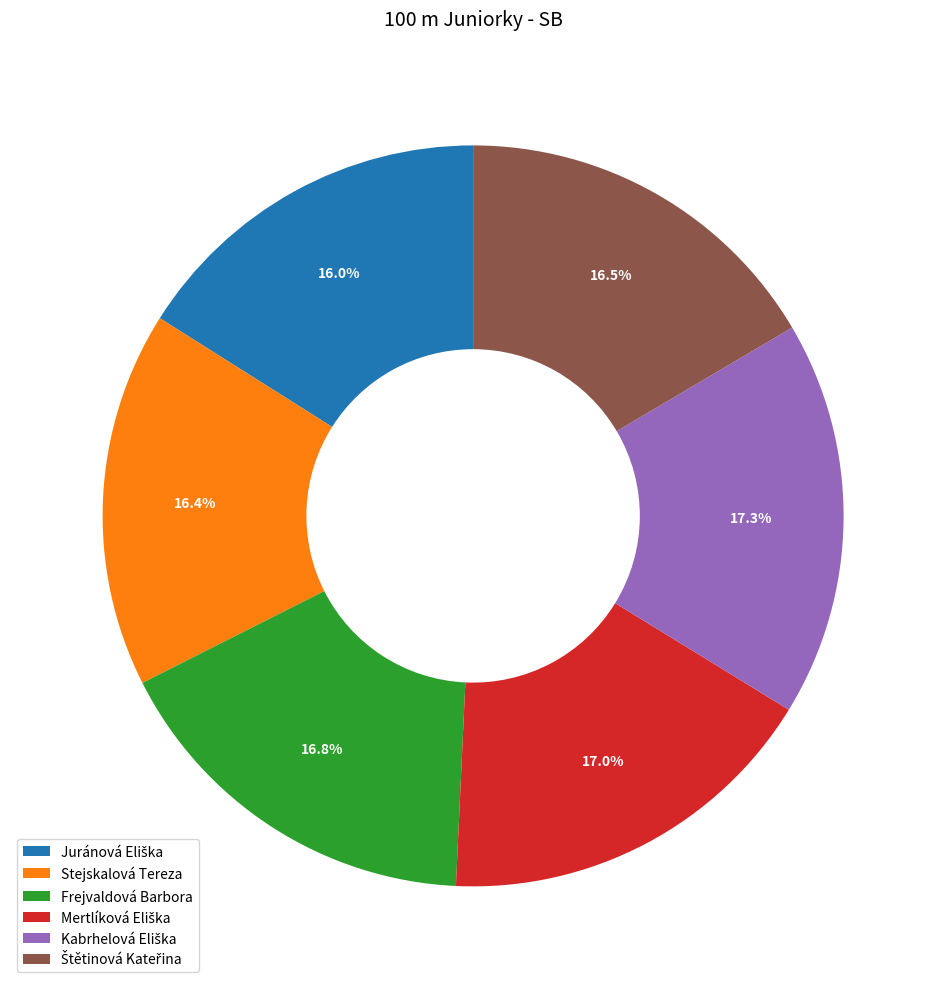

Count the number of slices in the pie.

6